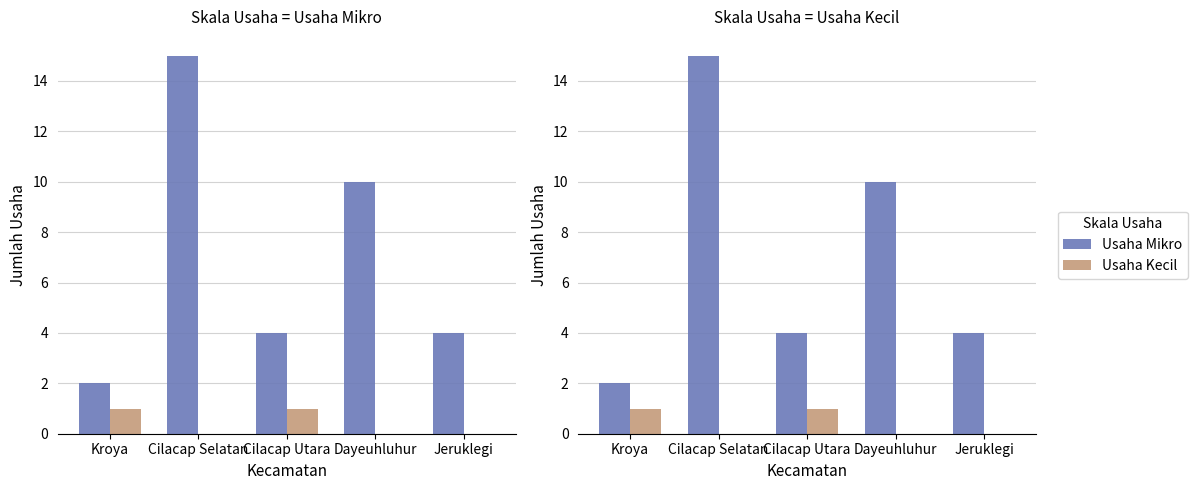

Rank the series by their maximum value, from highest to lowest.

Usaha Mikro, Usaha Kecil